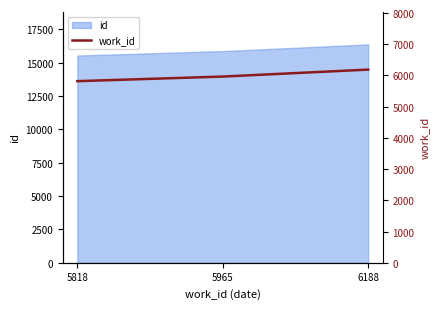

Reading right to left, transcribe all the data shown in this chart.

6188	5965	5818